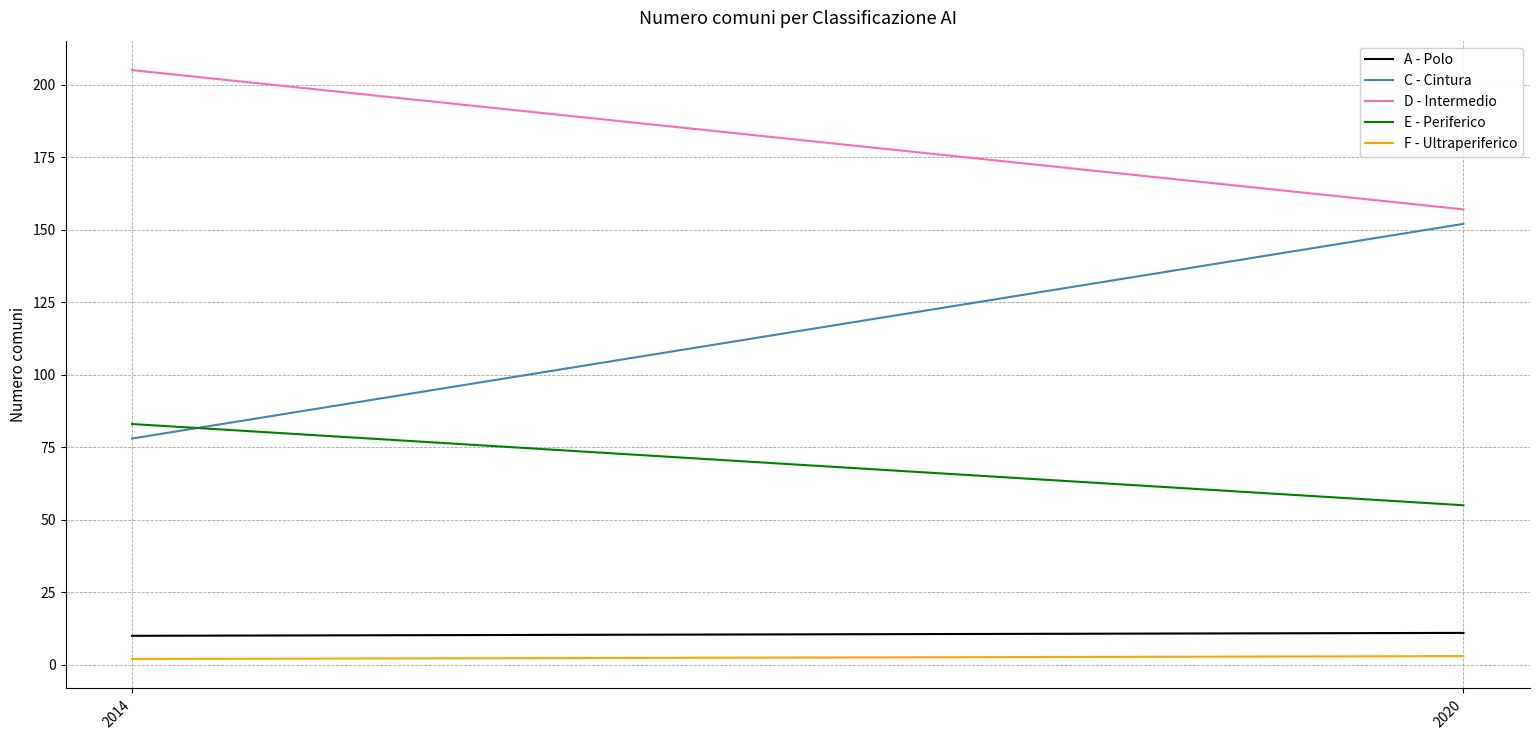

What is the spread (max minus min) of values at 2020?

154